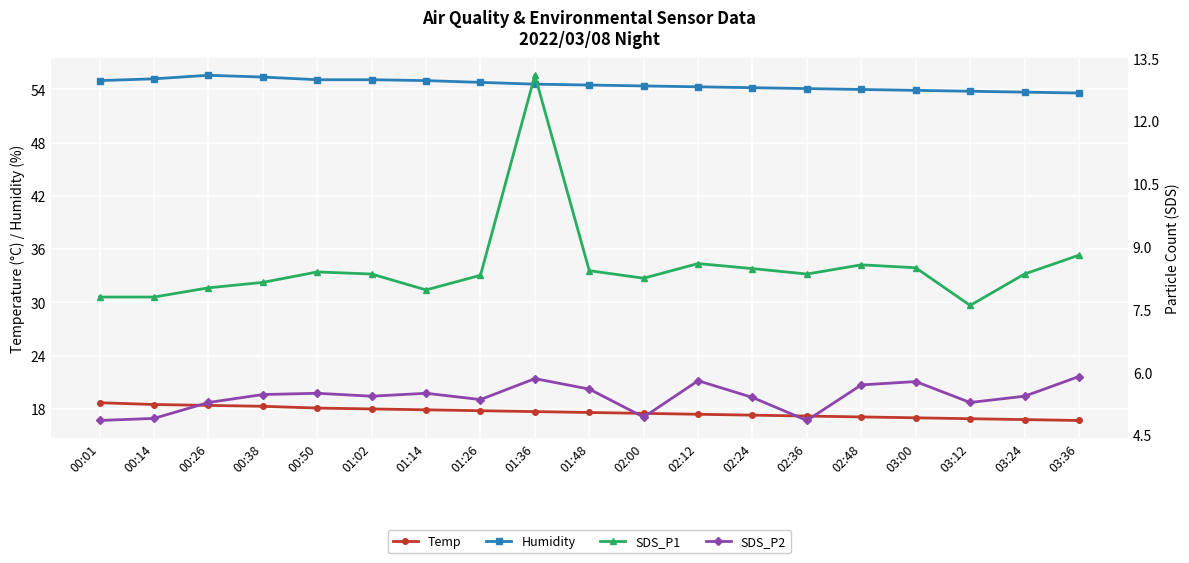

Does the chart display data point markers on the line(s)?

Yes